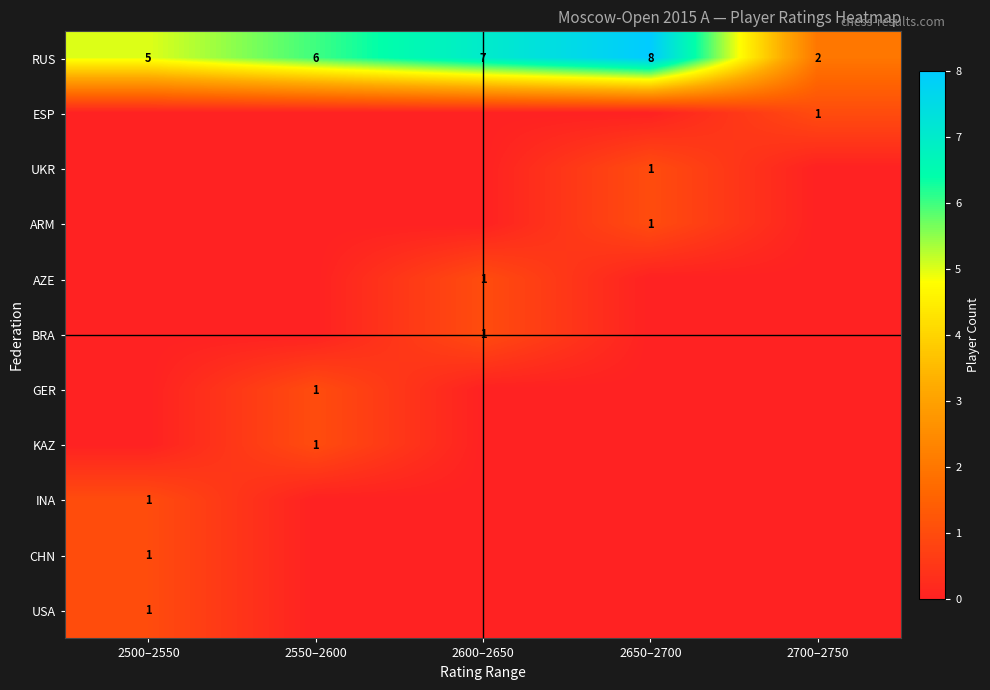

What is the difference between the maximum and minimum values in the RUS series?

6